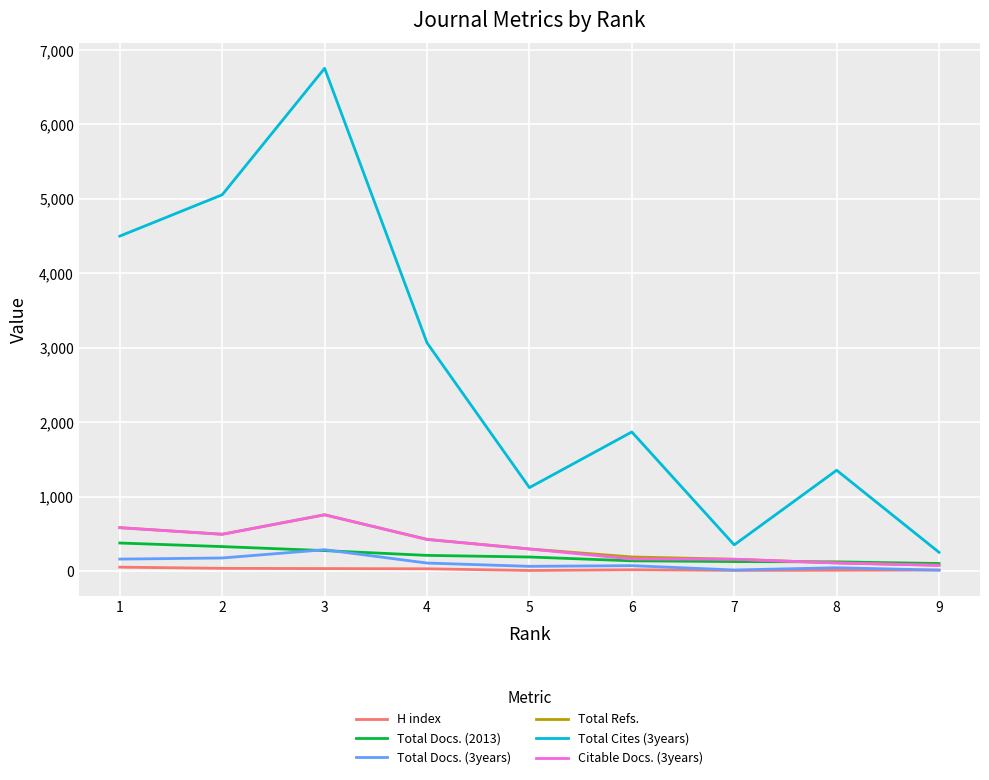

How many values in the H index series are below 19?

4